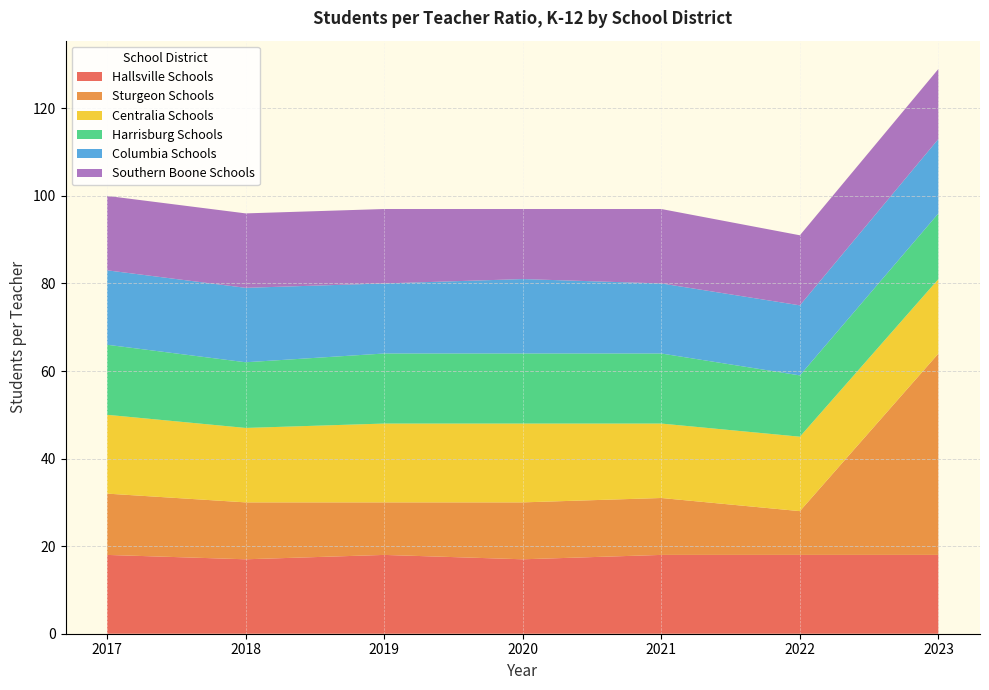

What is the total value across all series at 2021?

97